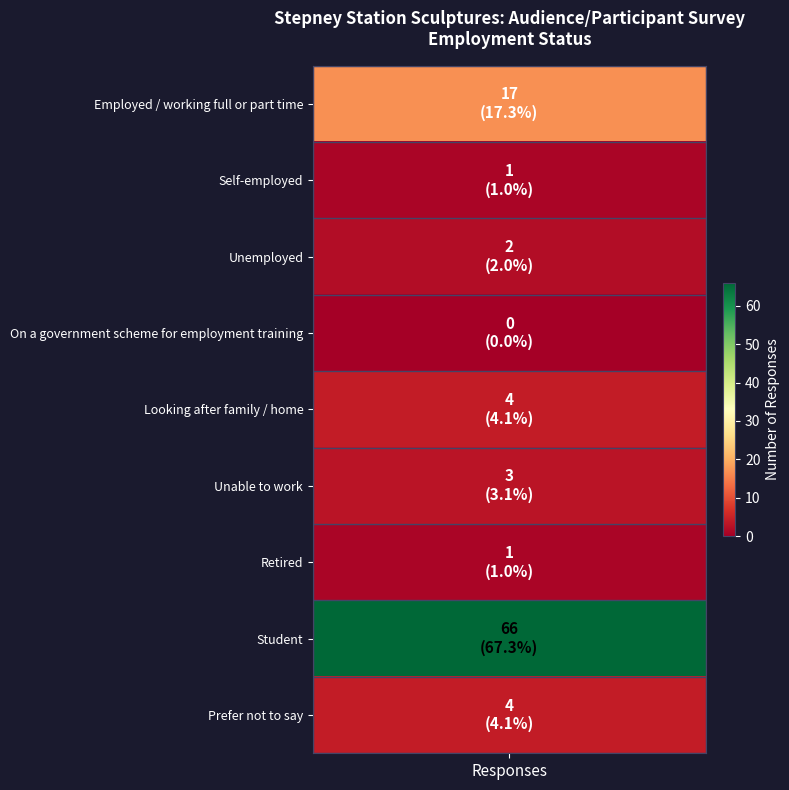

Count the number of values greater than 3.

4